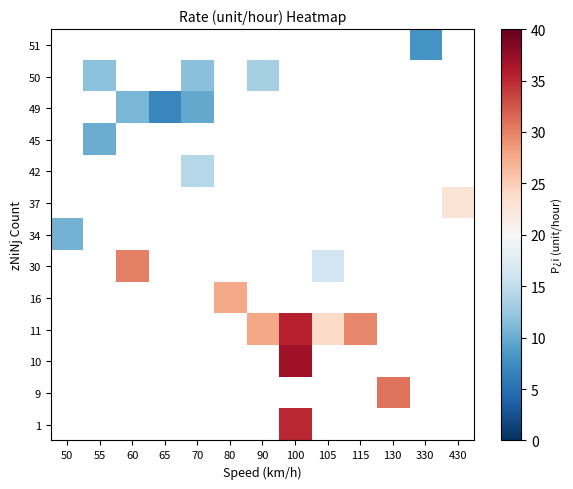

How many series are shown in this chart?

13